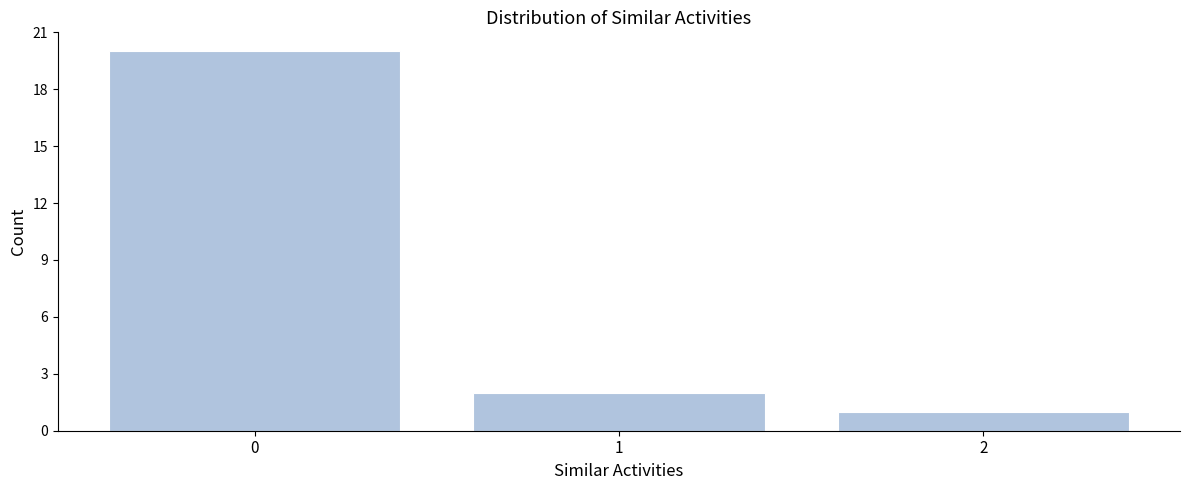

Reading right to left, list all the values displayed in this chart.

1	2	20